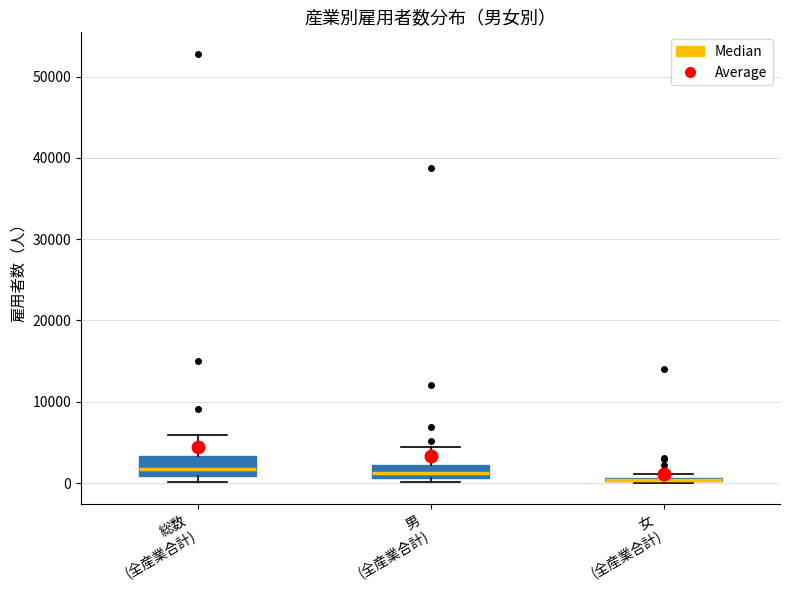

Where is the upper edge of the box for 男 (全産業合計) on the y-axis? The values are not printed on the chart, so give them approximately, as read against the axis.

2000